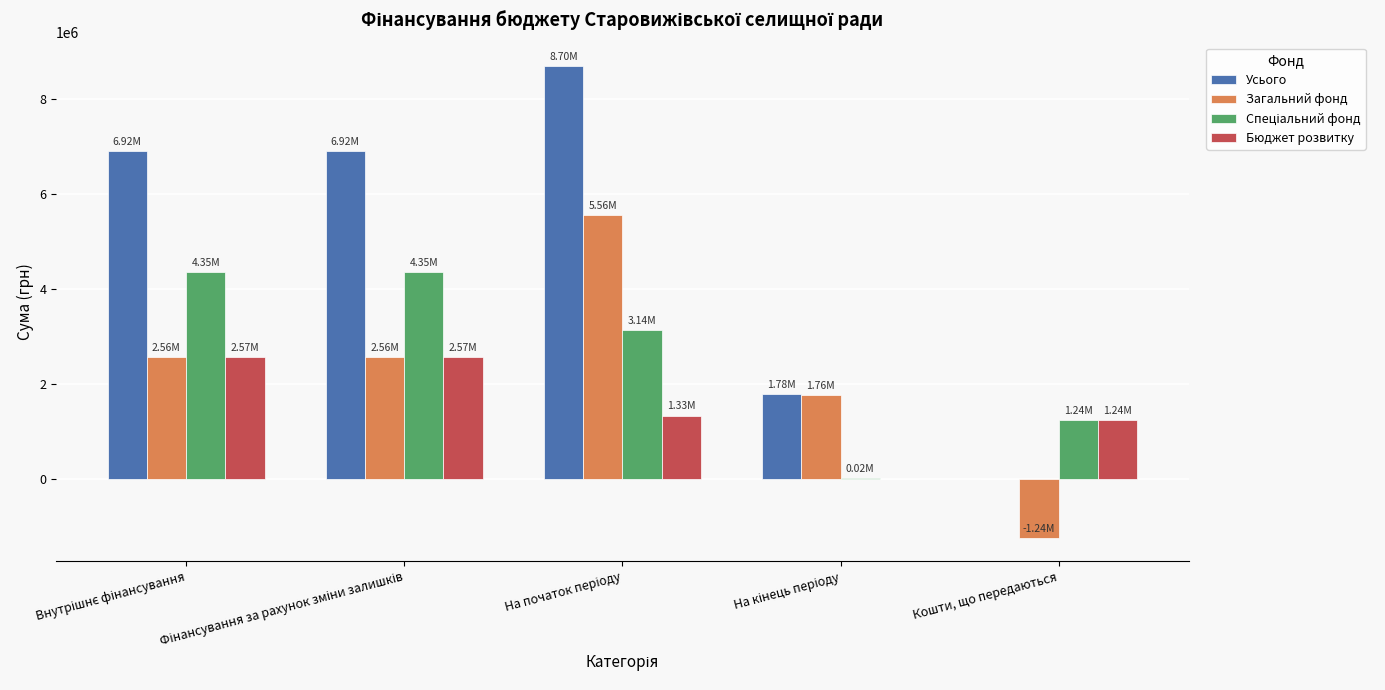

Which series has the largest total across all categories?

Усього